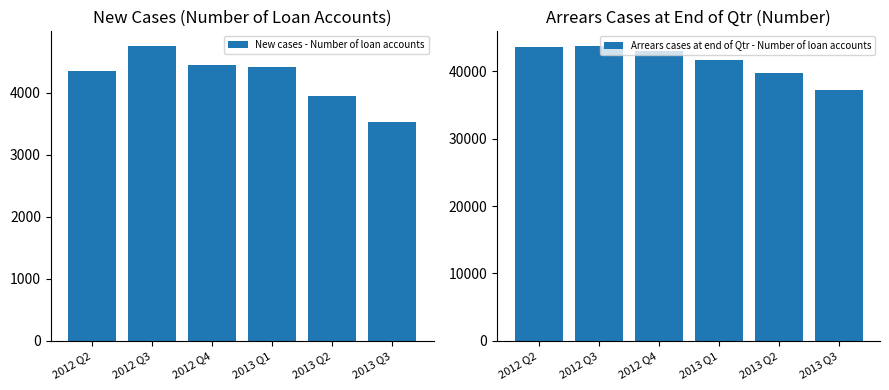

What are all the series names shown in the legend?

New cases - Number of loan accounts, Arrears cases at end of Qtr - Number of loan accounts